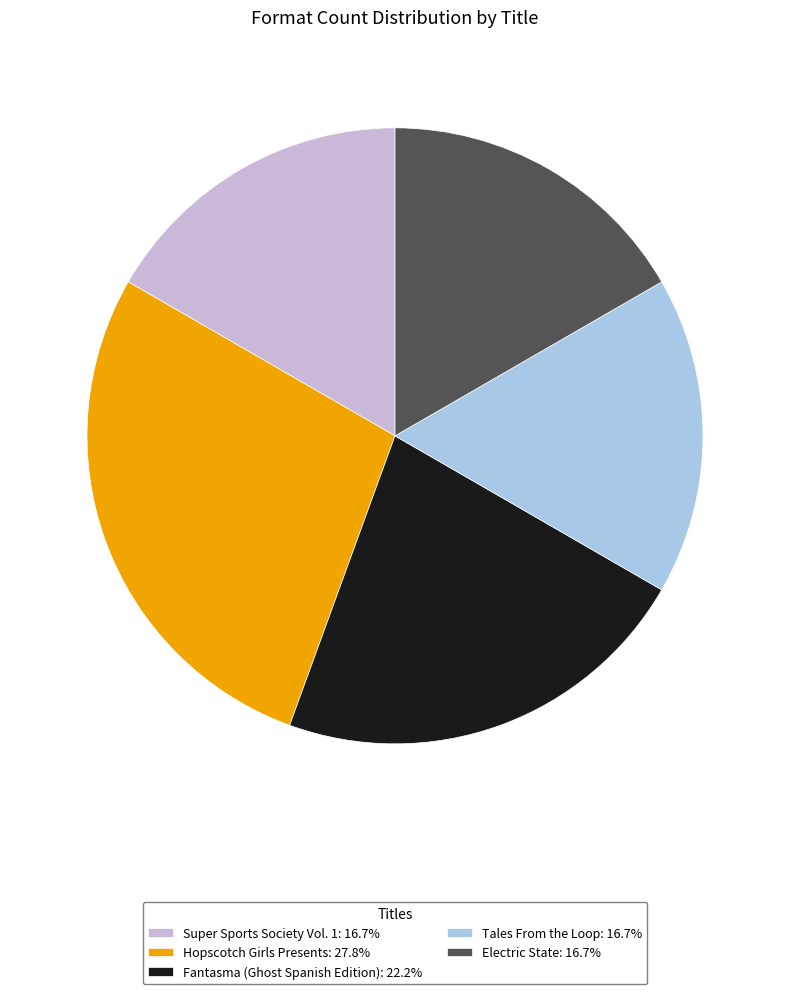

What is the ratio of the value at Electric State: 16.7% to the value at Tales From the Loop: 16.7%?

1.0